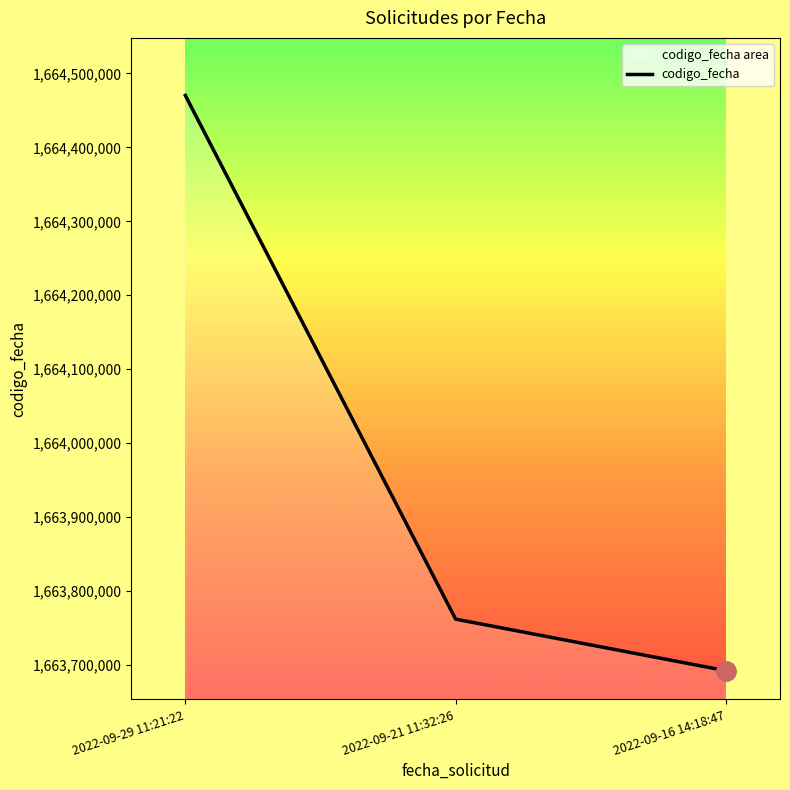

Reading left to right, list all the values displayed in this chart.

2022-09-29 11:21:22=1664470341	2022-09-21 11:32:26=1663761681	2022-09-16 14:18:47=1663691895